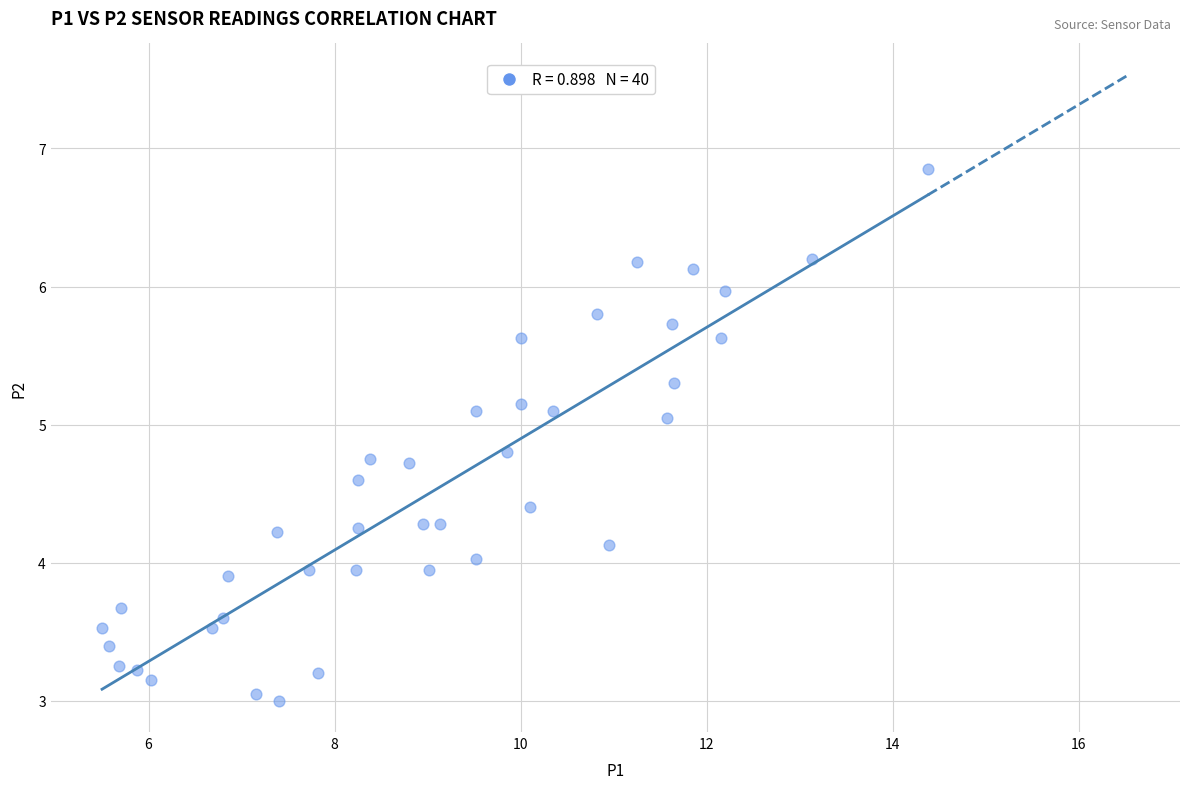

What is the range of X values (max minus min)?

8.9